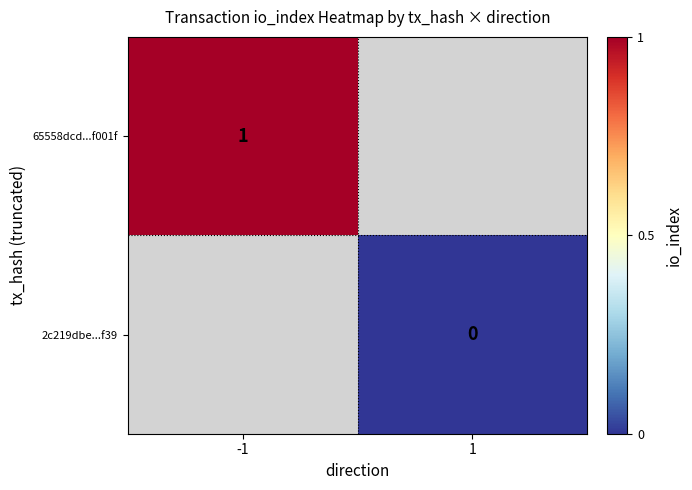

Is the value of 2c219dbe...f39 at 1 greater than the value of 65558dcd...f001f at -1?

No